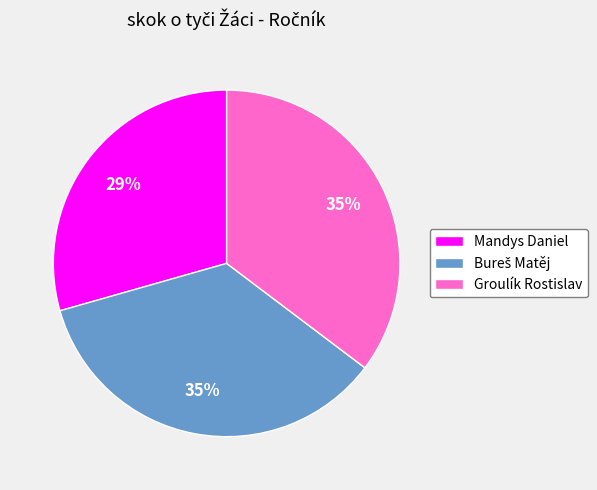

The Mandys Daniel slice represents 44% of the pie. True or false?

False